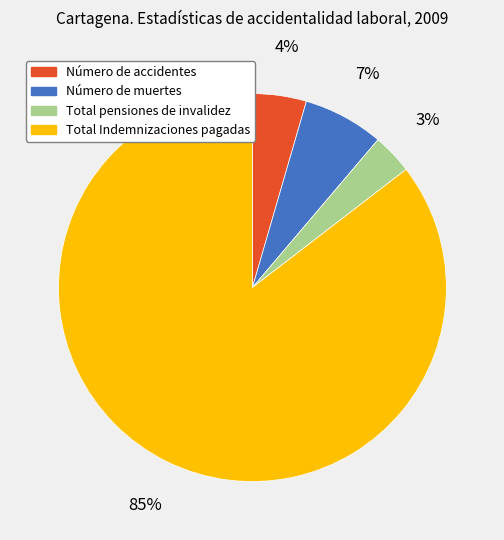

Between Total Indemnizaciones pagadas and Número de muertes, which is larger?

Total Indemnizaciones pagadas